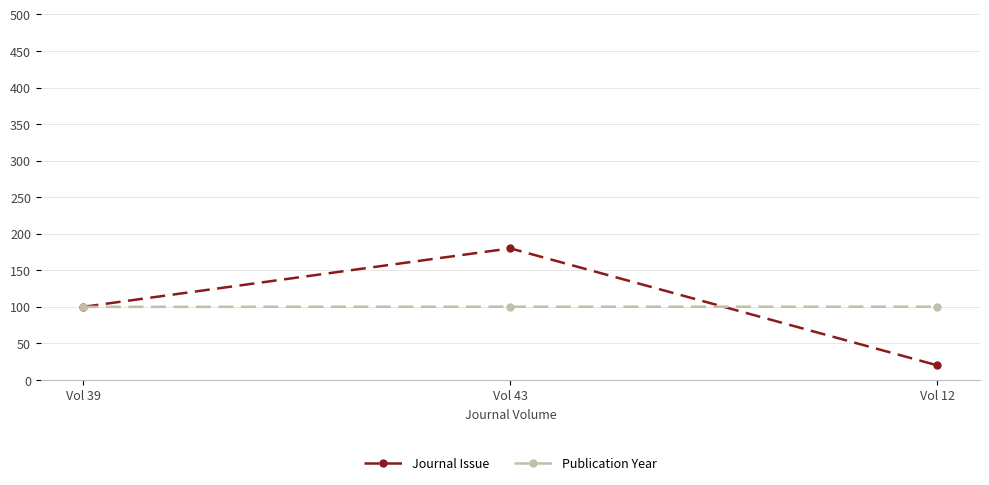

Does the chart have visible grid lines?

Yes